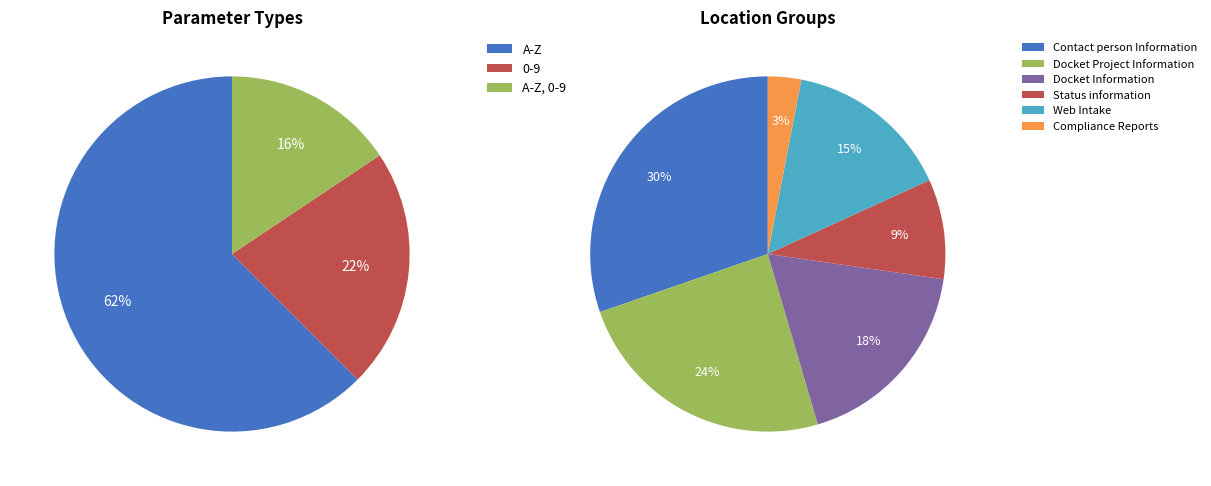

To the nearest percent, what is the combined percentage of A-Z, 0-9 and 0-9?

38%